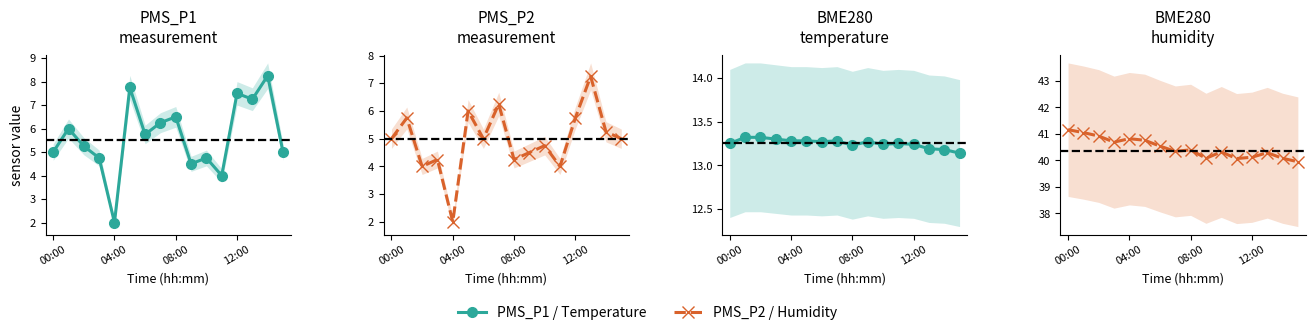

How many interior local valleys does the PMS_P1 series have?

5